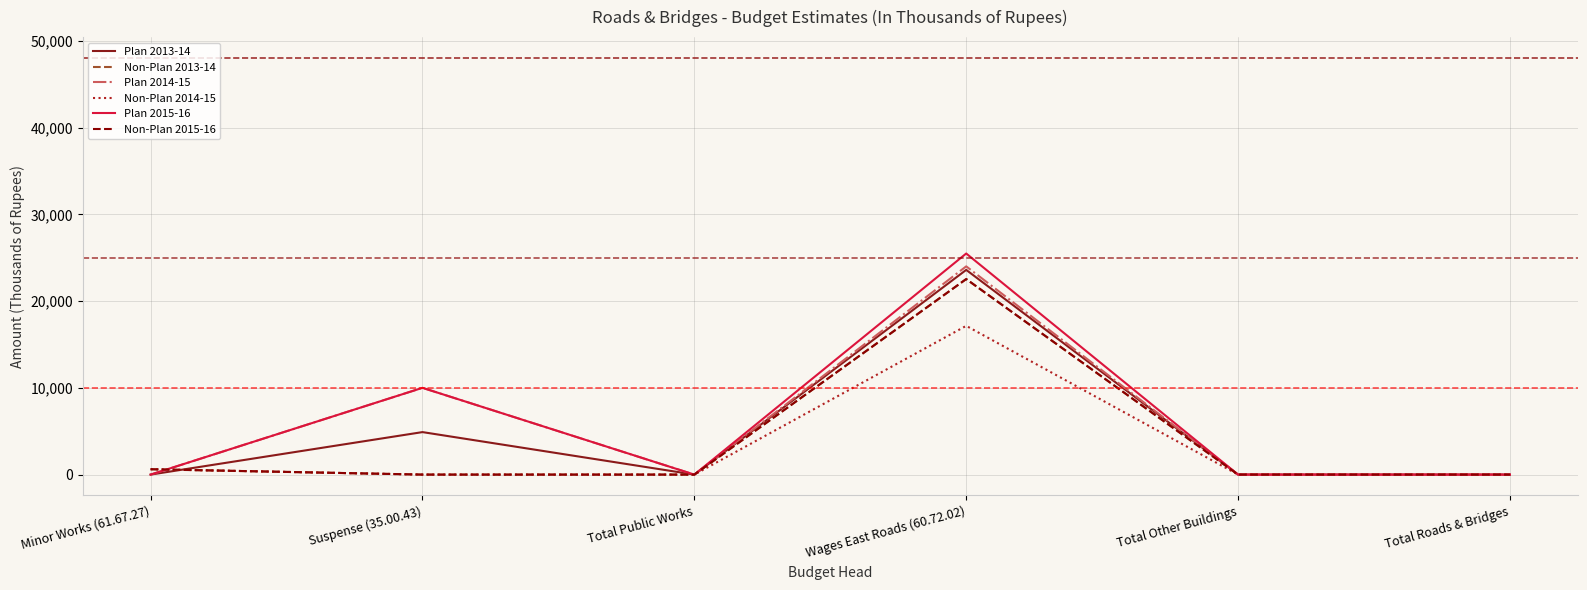

What is the sum of the Non-Plan 2014-15 values at Suspense (35.00.43) and Wages East Roads (60.72.02)?

17144